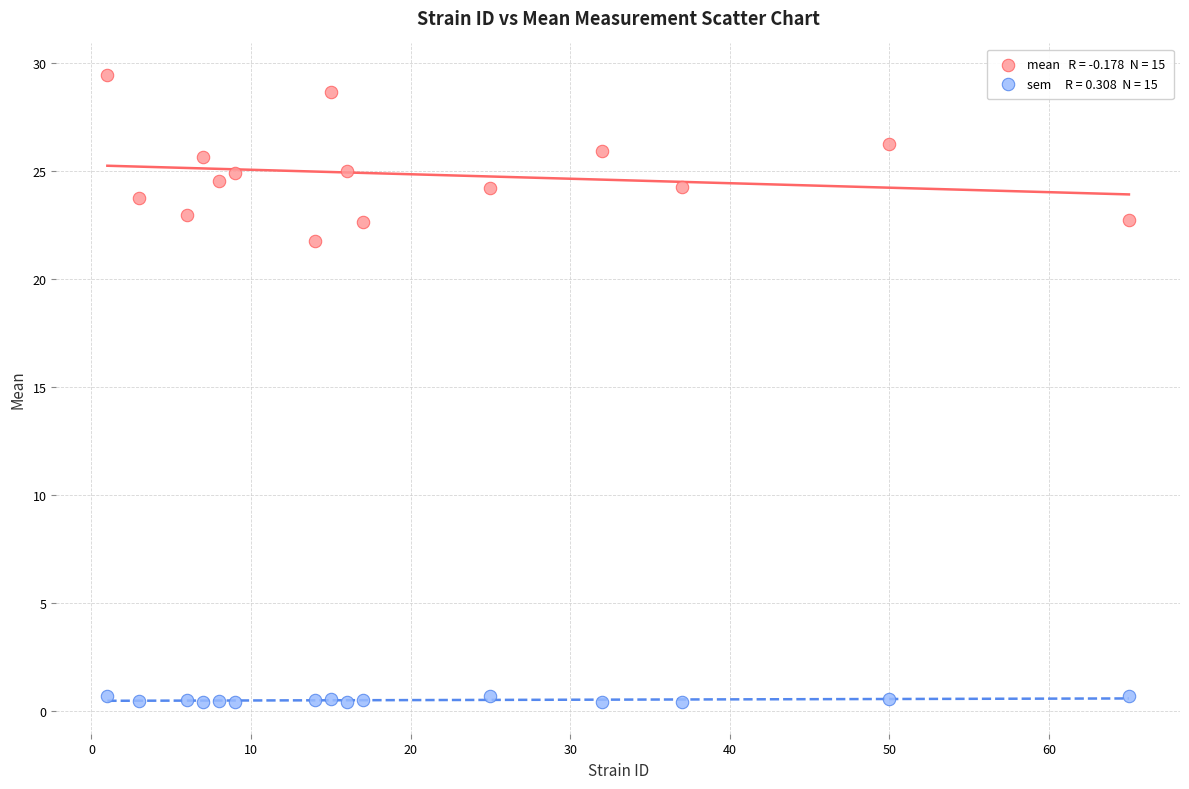

Across all data points, what is the range of X values (max minus min)?

64.0